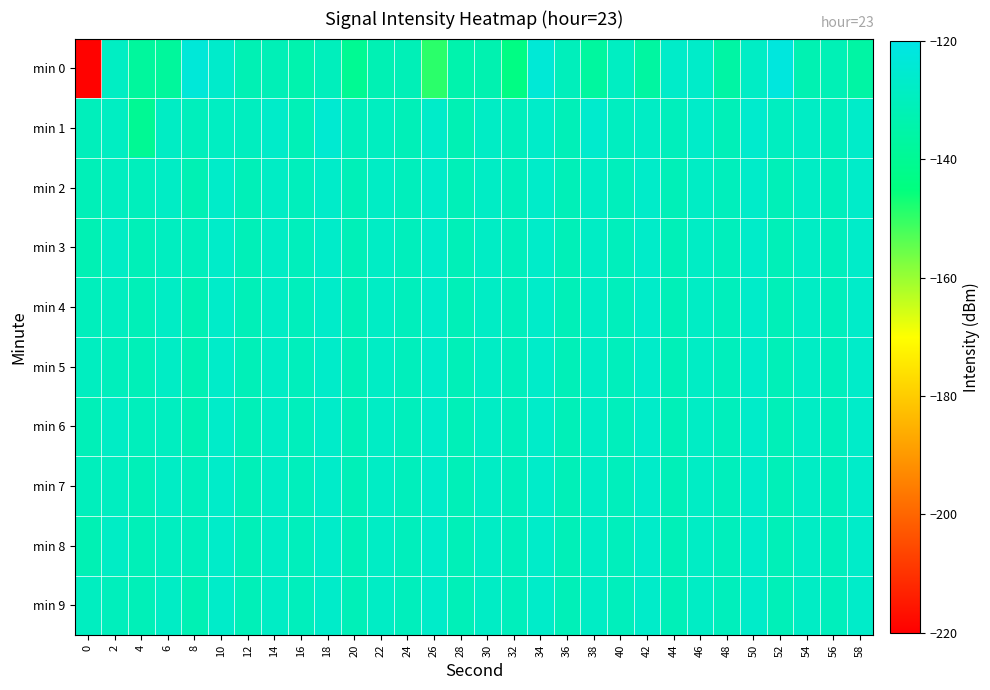

Reading left to right, extract all data points from this chart.

min 0: 0=-219.3	2=-128.5	4=-137.7	6=-138.0	8=-123.2	10=-126.4	12=-132.0	14=-131.3	16=-133.5	18=-130.1	20=-140.2	22=-132.1	24=-131.2	26=-149.2	28=-133.8	30=-133.0	32=-143.9	34=-123.8	36=-130.3	38=-137.2	40=-128.7	42=-136.7	44=-126.8	46=-127.0	48=-136.0	50=-127.9	52=-122.0	54=-132.6	56=-131.6	58=-136.2
min 1: 0=-130.3	2=-128.6	4=-139.8	6=-128.1	8=-130.1	10=-128.8	12=-129.2	14=-126.9	16=-131.4	18=-125.0	20=-130.0	22=-129.0	24=-131.0	26=-127.0	28=-132.0	30=-128.0	32=-130.0	34=-127.0	36=-131.0	38=-126.0	40=-129.0	42=-128.0	44=-130.0	46=-127.0	48=-131.0	50=-126.0	52=-129.0	54=-128.0	56=-130.0	58=-127.0
min 2: 0=-131.0	2=-129.0	4=-130.0	6=-128.0	8=-132.0	10=-127.0	12=-131.0	14=-128.0	16=-130.0	18=-127.0	20=-131.0	22=-128.0	24=-130.0	26=-127.0	28=-131.0	30=-128.0	32=-130.0	34=-127.0	36=-131.0	38=-128.0	40=-130.0	42=-127.0	44=-131.0	46=-128.0	48=-130.0	50=-127.0	52=-131.0	54=-128.0	56=-130.0	58=-127.0
min 3: 0=-132.0	2=-128.0	4=-131.0	6=-129.0	8=-130.0	10=-127.0	12=-131.0	14=-128.0	16=-130.0	18=-127.0	20=-131.0	22=-128.0	24=-130.0	26=-127.0	28=-131.0	30=-128.0	32=-130.0	34=-127.0	36=-131.0	38=-128.0	40=-130.0	42=-127.0	44=-131.0	46=-128.0	48=-130.0	50=-127.0	52=-131.0	54=-128.0	56=-130.0	58=-127.0
min 4: 0=-130.0	2=-129.0	4=-131.0	6=-128.0	8=-132.0	10=-127.0	12=-131.0	14=-128.0	16=-130.0	18=-127.0	20=-131.0	22=-128.0	24=-130.0	26=-127.0	28=-131.0	30=-128.0	32=-130.0	34=-127.0	36=-131.0	38=-128.0	40=-130.0	42=-127.0	44=-131.0	46=-128.0	48=-130.0	50=-127.0	52=-131.0	54=-128.0	56=-130.0	58=-127.0
min 5: 0=-129.0	2=-130.0	4=-131.0	6=-128.0	8=-132.0	10=-127.0	12=-131.0	14=-128.0	16=-130.0	18=-127.0	20=-131.0	22=-128.0	24=-130.0	26=-127.0	28=-131.0	30=-128.0	32=-130.0	34=-127.0	36=-131.0	38=-128.0	40=-130.0	42=-127.0	44=-131.0	46=-128.0	48=-130.0	50=-127.0	52=-131.0	54=-128.0	56=-130.0	58=-127.0
min 6: 0=-131.0	2=-128.0	4=-130.0	6=-129.0	8=-132.0	10=-127.0	12=-131.0	14=-128.0	16=-130.0	18=-127.0	20=-131.0	22=-128.0	24=-130.0	26=-127.0	28=-131.0	30=-128.0	32=-130.0	34=-127.0	36=-131.0	38=-128.0	40=-130.0	42=-127.0	44=-131.0	46=-128.0	48=-130.0	50=-127.0	52=-131.0	54=-128.0	56=-130.0	58=-127.0
min 7: 0=-130.0	2=-129.0	4=-131.0	6=-128.0	8=-130.0	10=-127.0	12=-131.0	14=-128.0	16=-130.0	18=-127.0	20=-131.0	22=-128.0	24=-130.0	26=-127.0	28=-131.0	30=-128.0	32=-130.0	34=-127.0	36=-131.0	38=-128.0	40=-130.0	42=-127.0	44=-131.0	46=-128.0	48=-130.0	50=-127.0	52=-131.0	54=-128.0	56=-130.0	58=-127.0
min 8: 0=-132.0	2=-128.0	4=-131.0	6=-129.0	8=-130.0	10=-127.0	12=-131.0	14=-128.0	16=-130.0	18=-127.0	20=-131.0	22=-128.0	24=-130.0	26=-127.0	28=-131.0	30=-128.0	32=-130.0	34=-127.0	36=-131.0	38=-128.0	40=-130.0	42=-127.0	44=-131.0	46=-128.0	48=-130.0	50=-127.0	52=-131.0	54=-128.0	56=-130.0	58=-127.0
min 9: 0=-129.0	2=-130.0	4=-131.0	6=-128.0	8=-132.0	10=-127.0	12=-131.0	14=-128.0	16=-130.0	18=-127.0	20=-131.0	22=-128.0	24=-130.0	26=-127.0	28=-131.0	30=-128.0	32=-130.0	34=-127.0	36=-131.0	38=-128.0	40=-130.0	42=-127.0	44=-131.0	46=-128.0	48=-130.0	50=-127.0	52=-131.0	54=-128.0	56=-130.0	58=-127.0